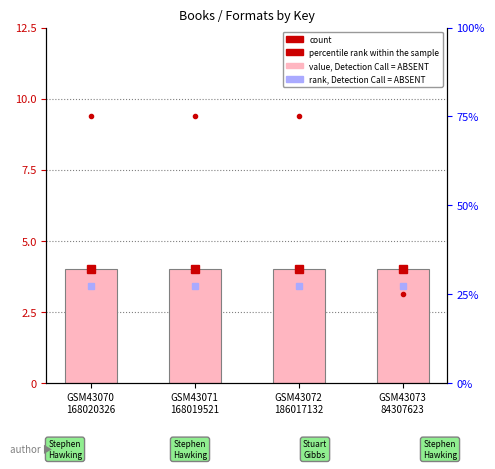

Which series changed the most between GSM43070
168020326 and GSM43073
84307623?

percentile rank within the sample